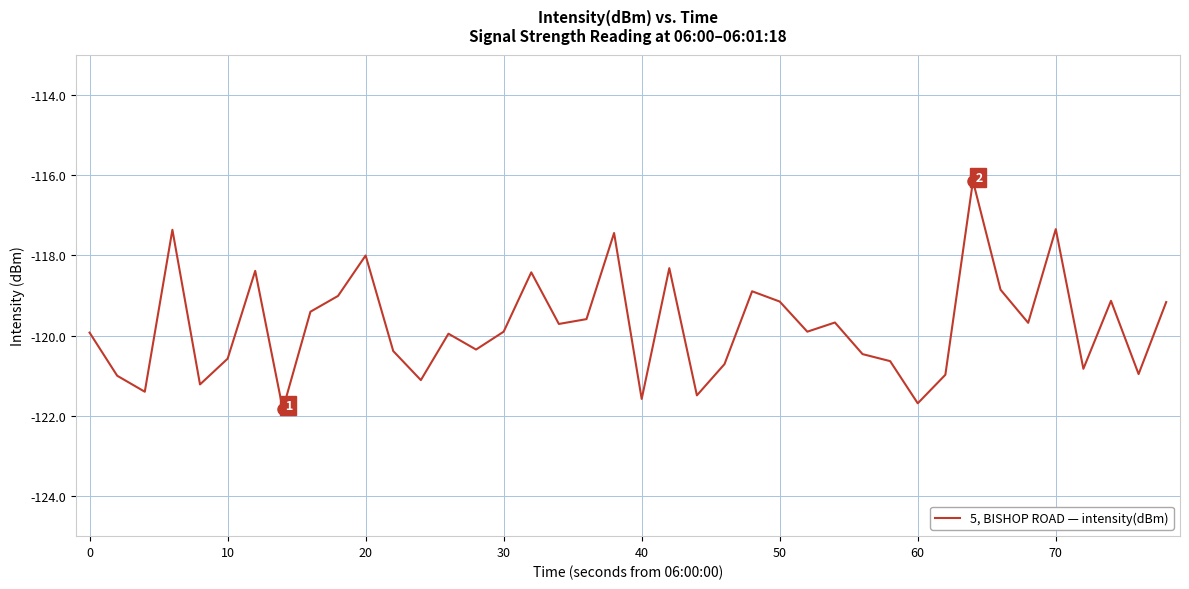

What is the minimum value shown in the chart?

-121.8